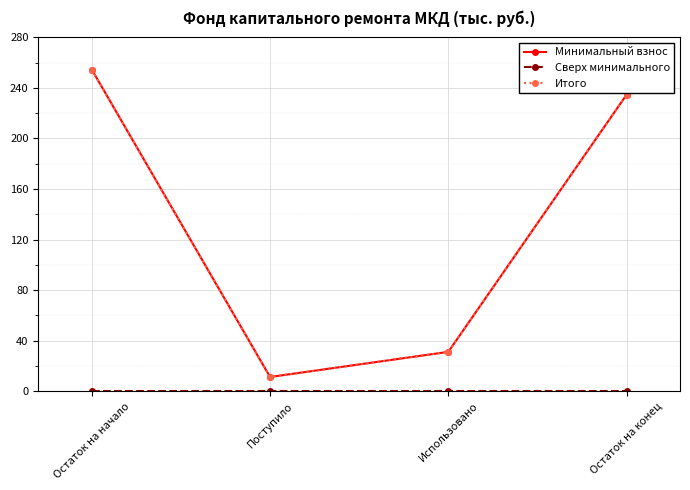

Is this an area chart (filled region under the line)?

No